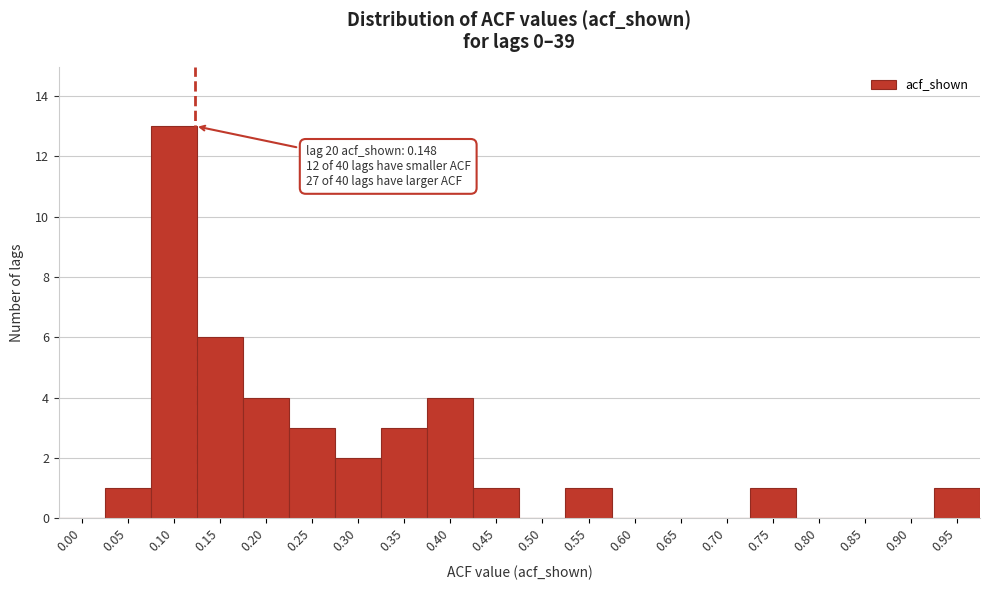

Reading left to right, list all the values displayed in this chart.

0.00=0	0.05=1	0.10=13	0.15=6	0.20=4	0.25=3	0.30=2	0.35=3	0.40=4	0.45=1	0.50=0	0.55=1	0.60=0	0.65=0	0.70=0	0.75=1	0.80=0	0.85=0	0.90=0	0.95=1